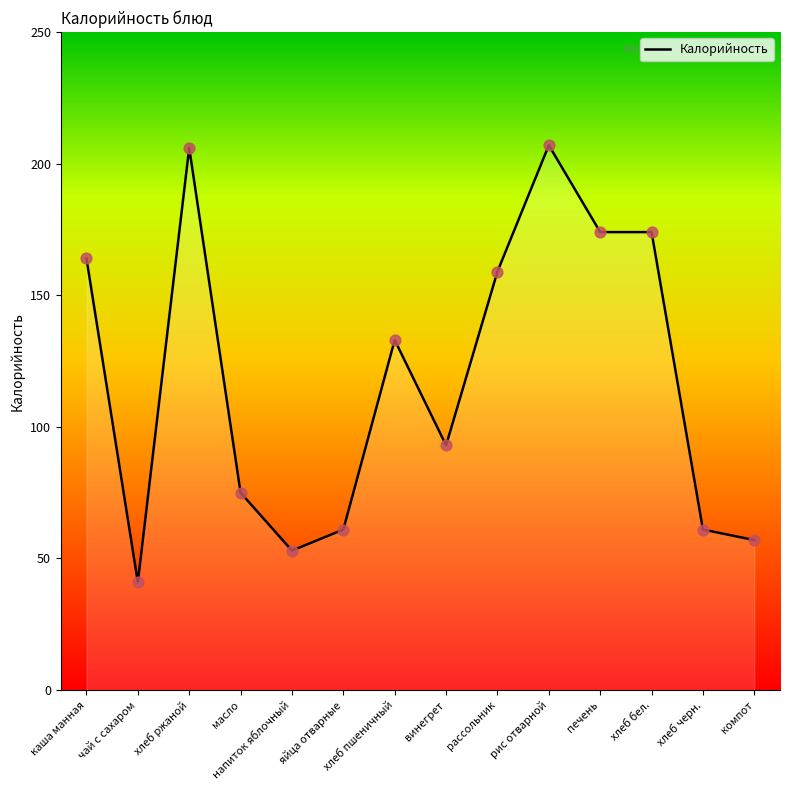

Approximately how many times larger is the value at рис отварной compared to масло?

2.8